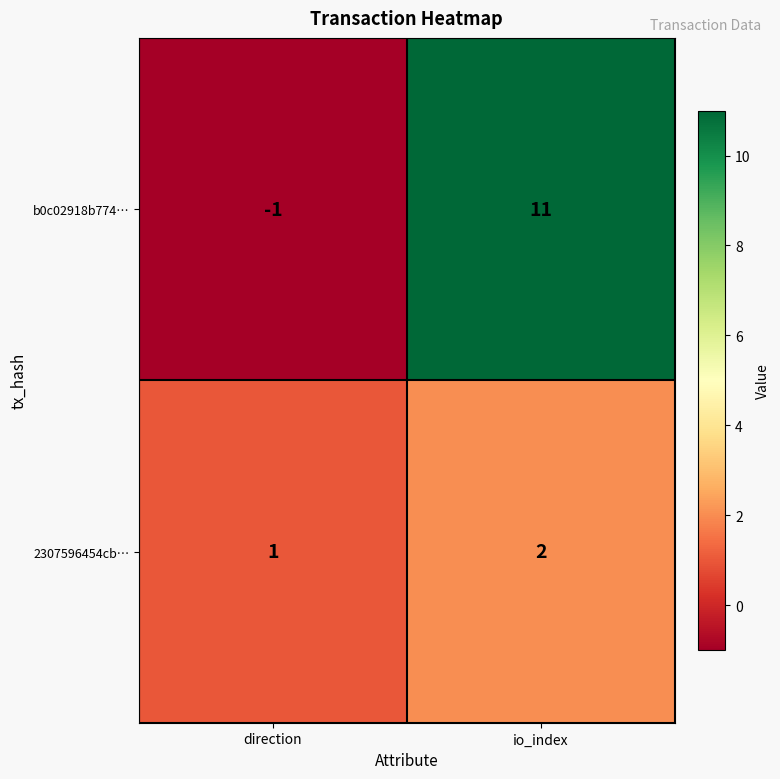

What is the approximate value of b0c02918b774… at io_index?

11